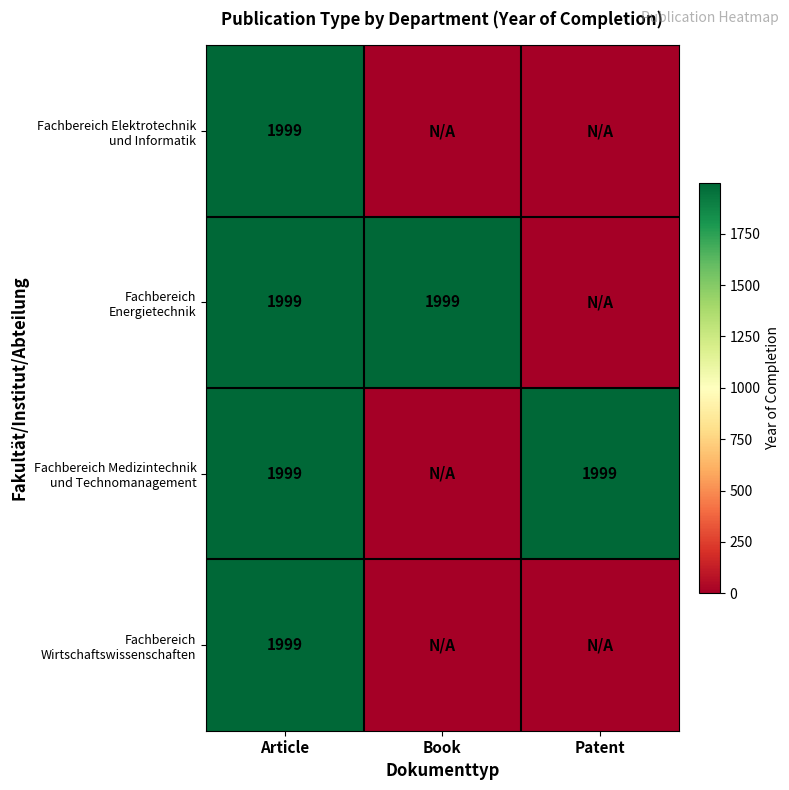

What is the total value across all series at Article?

7996